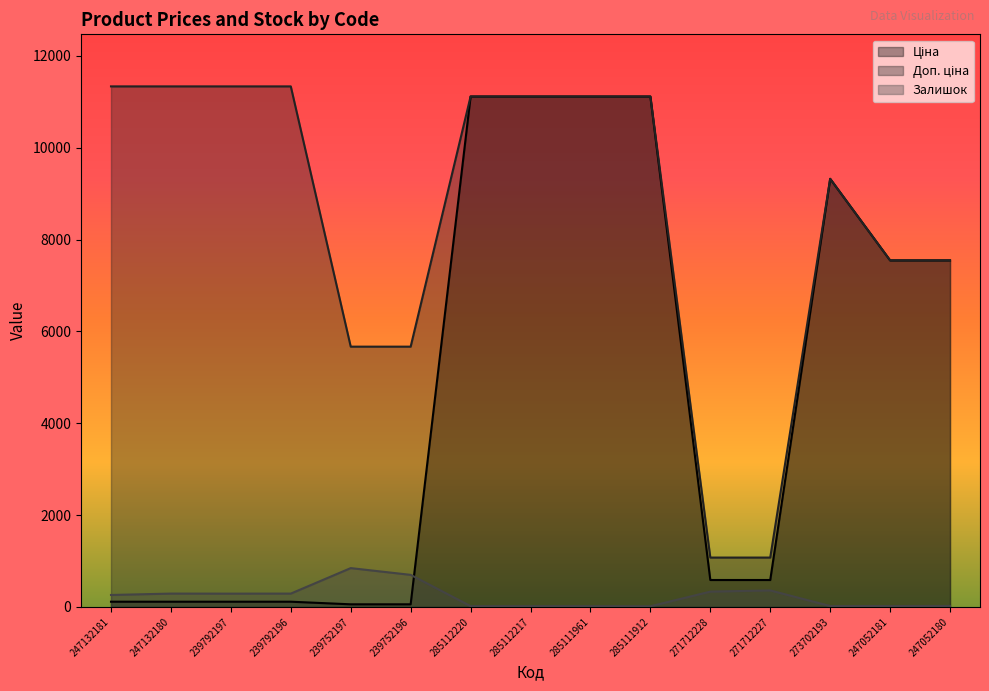

Between which two adjacent categories do Ціна and Залишок first intersect?

239752196 and 285112220